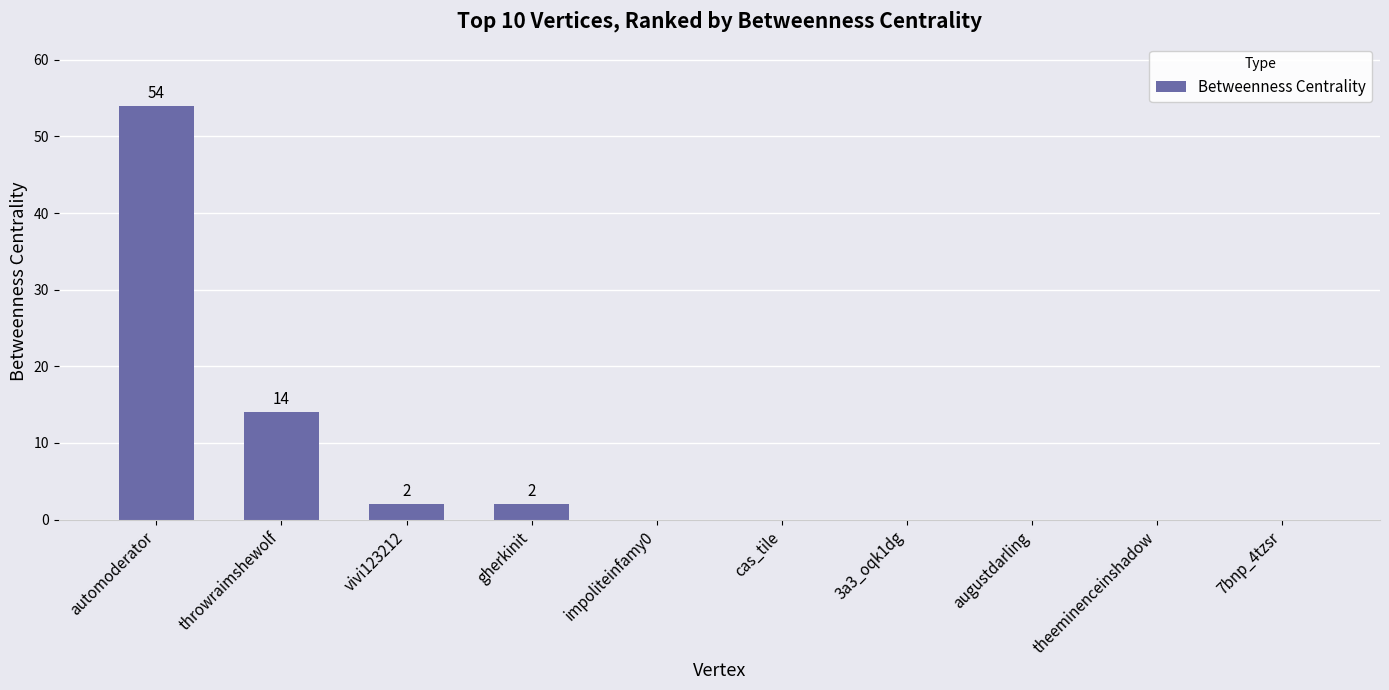

At which label is the value closest to 27?

throwraimshewolf